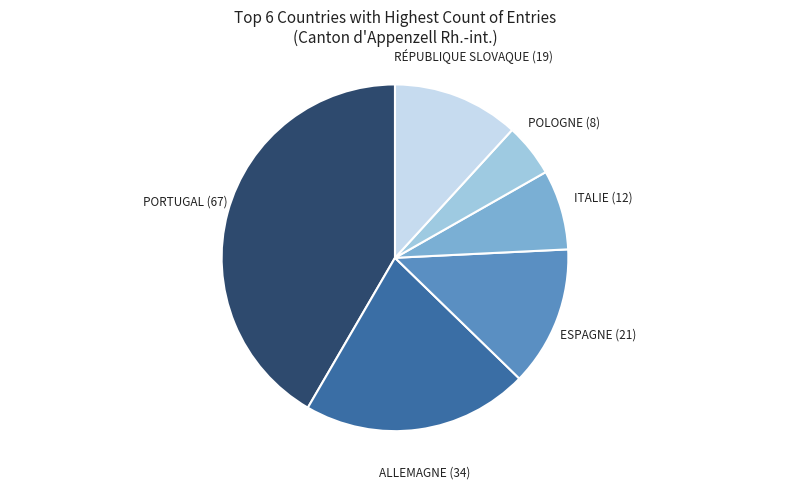

Is there a majority slice in this chart?

No